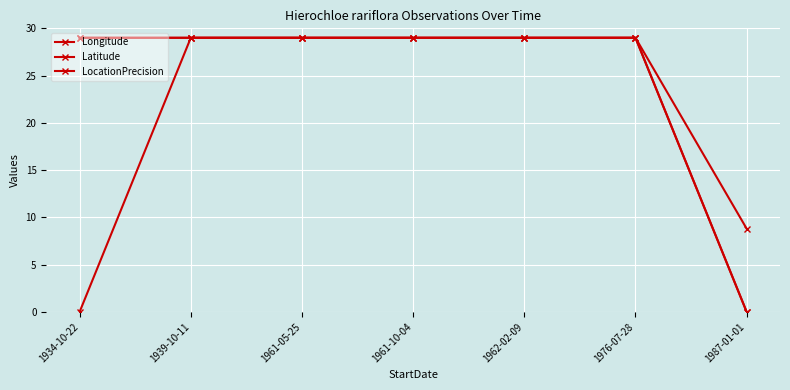

What is the label of the 6th point from the right?

1939-10-11